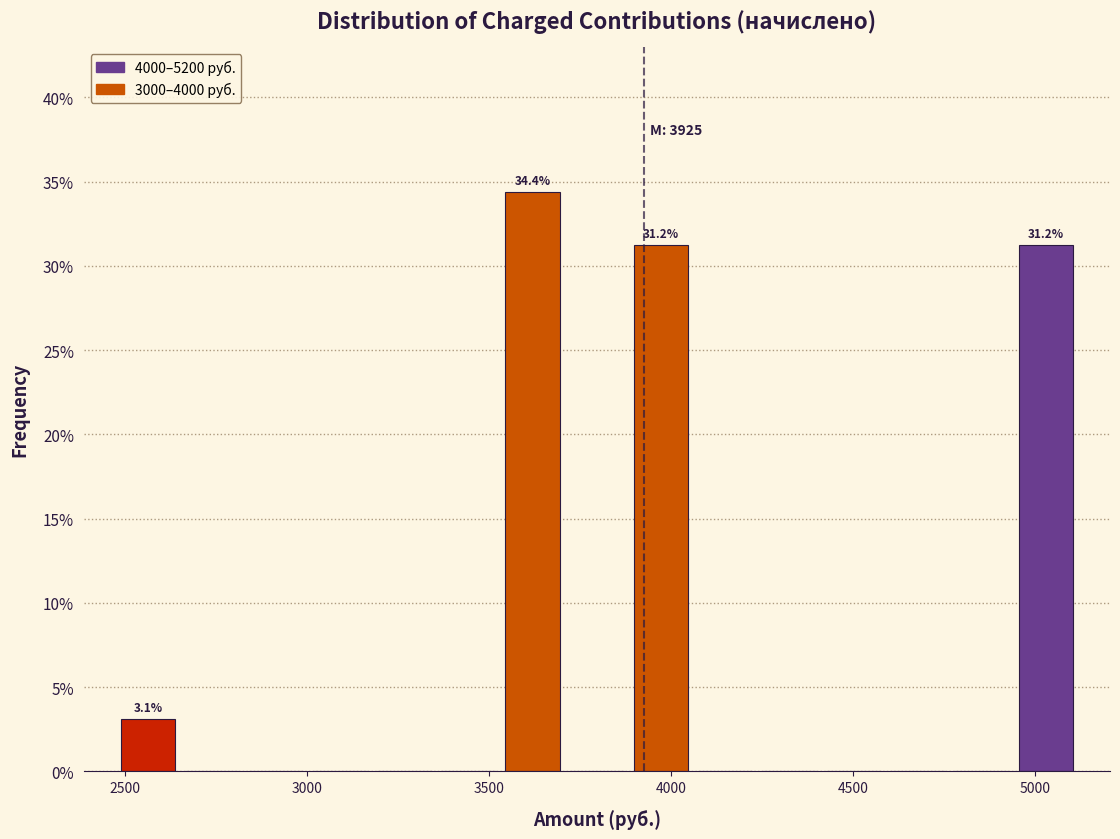

Around what value on the x-axis is the tallest bar? Give the approximate position of its centre, as read against the axis.

3600